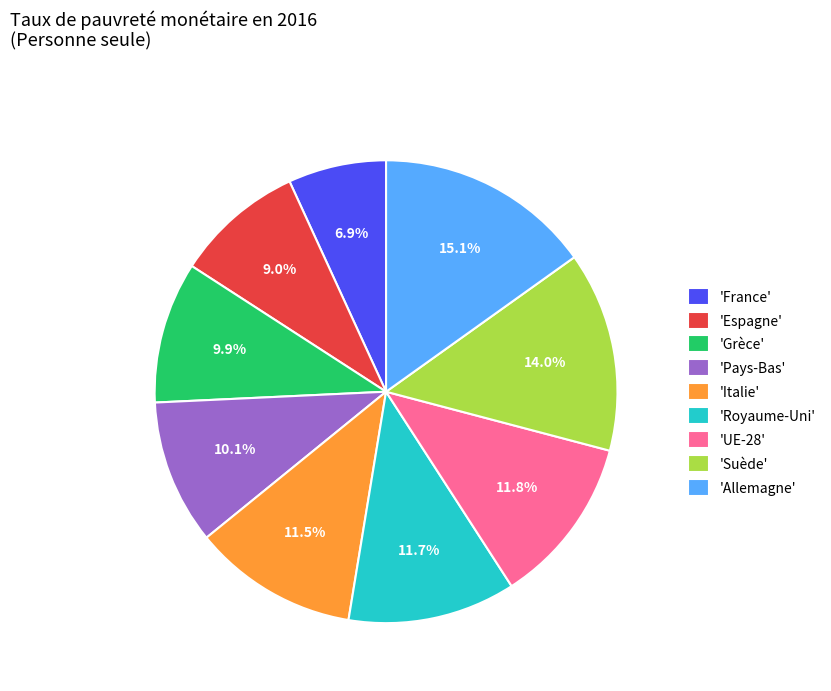

Is 'France' the majority of the pie?

No